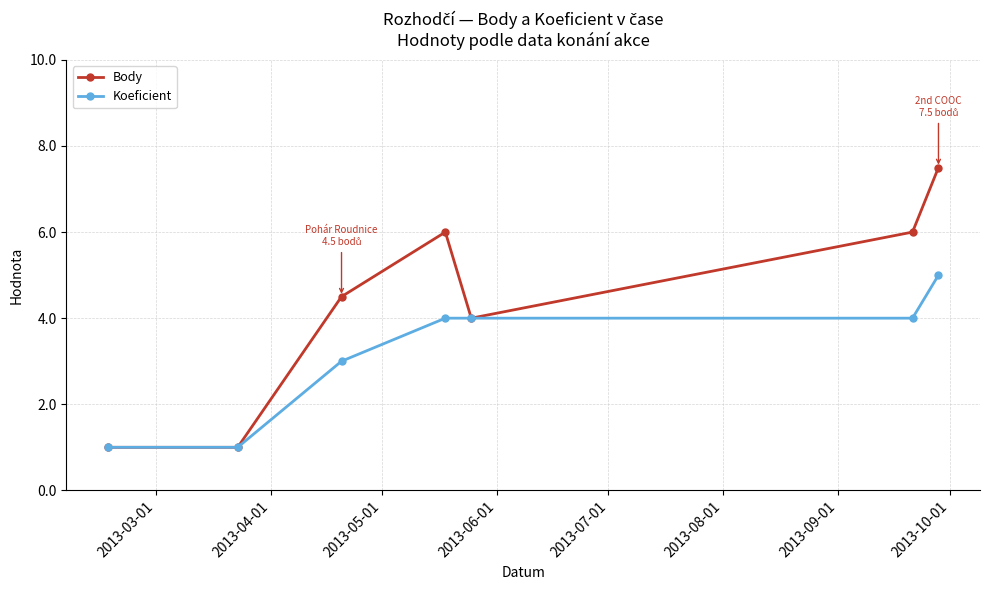

What is the difference between the second highest and minimum values in the Body series?

5.0